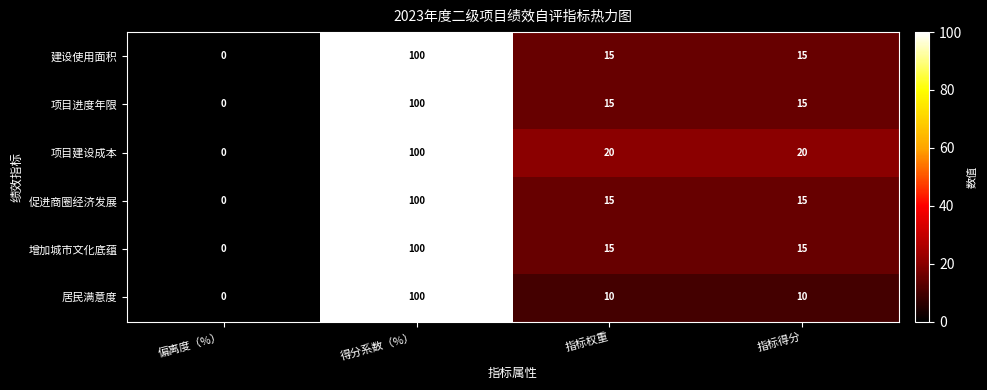

True or false: 居民满意度 has a value of 0 at 偏离度（%）.

True